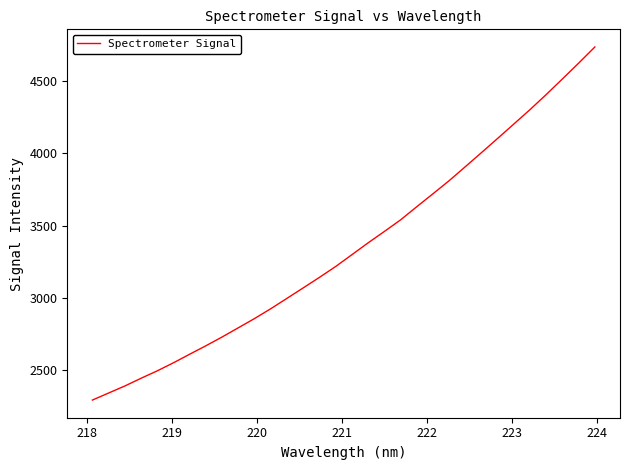

What is the difference between the maximum and minimum values?

2439.4